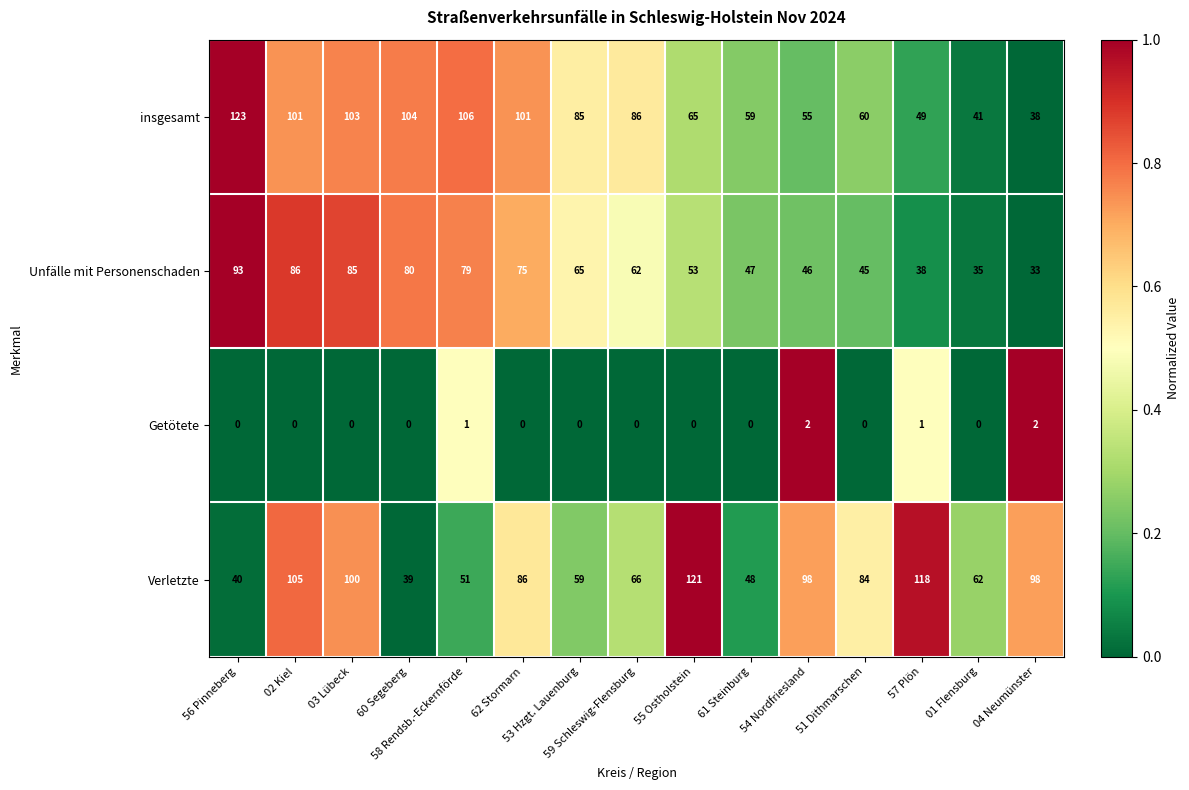

At 60 Segeberg, list the series in order from largest to smallest.

insgesamt, Unfälle mit Personenschaden, Verletzte, Getötete